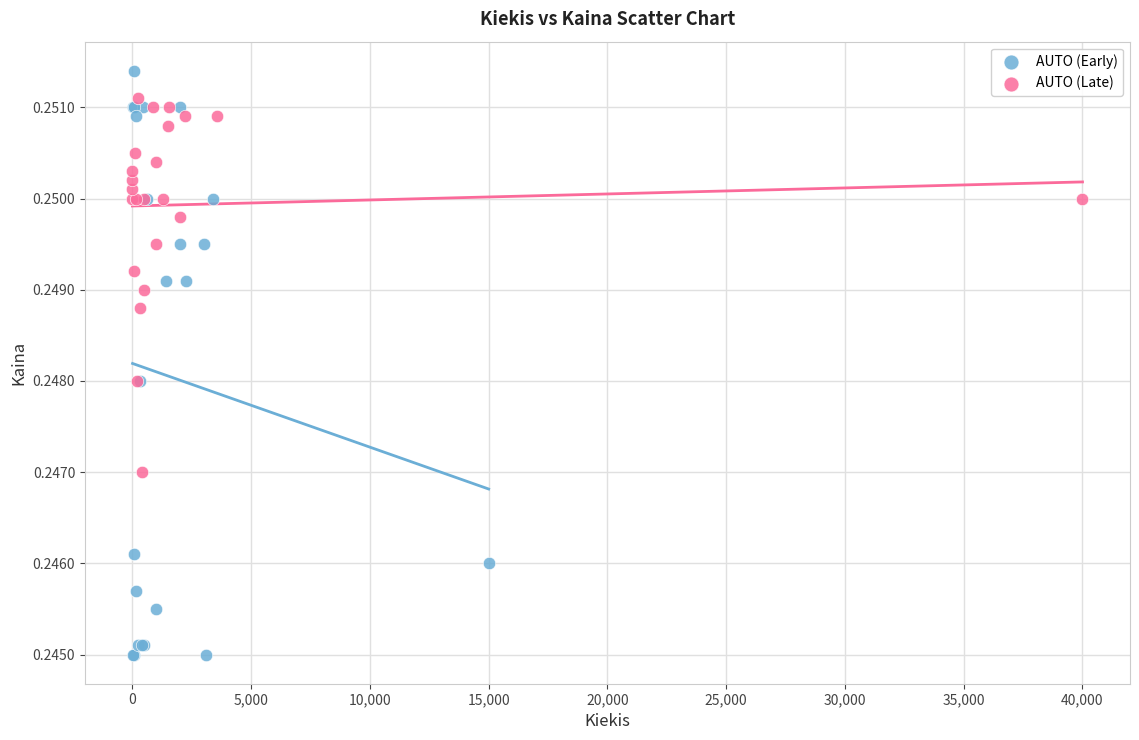

Which series contains the lowest Y value?

AUTO (Early)